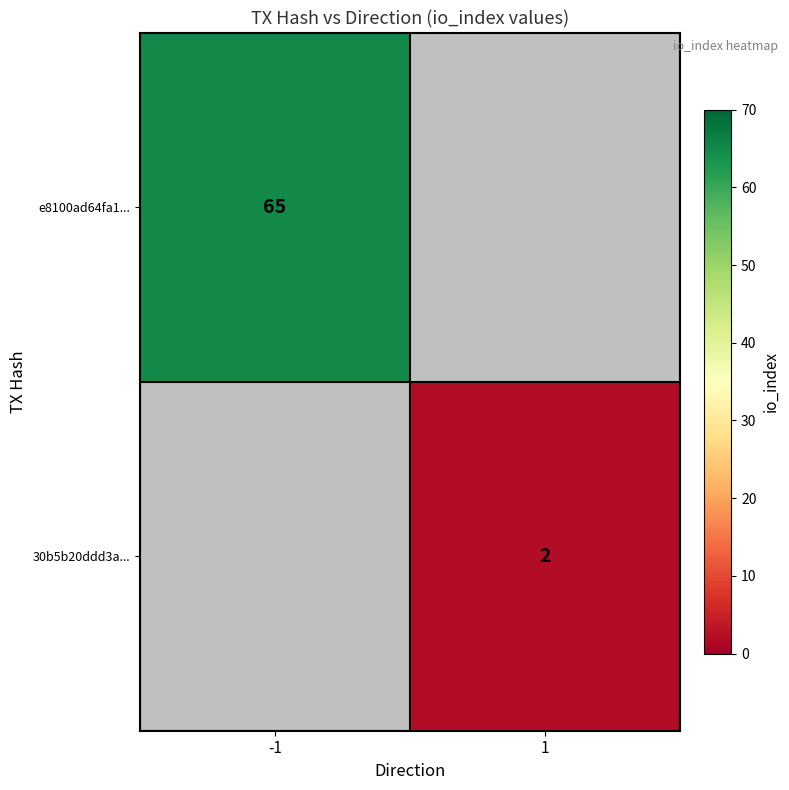

True or false: e8100ad64fa1... has a value of 97 at -1.

False